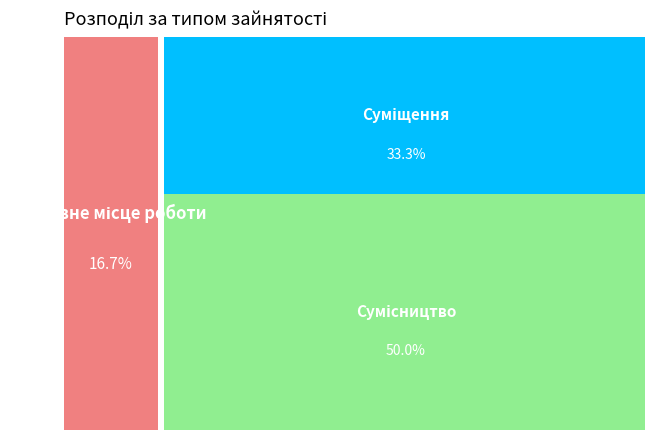

Which slice is the largest?

Сумісництво